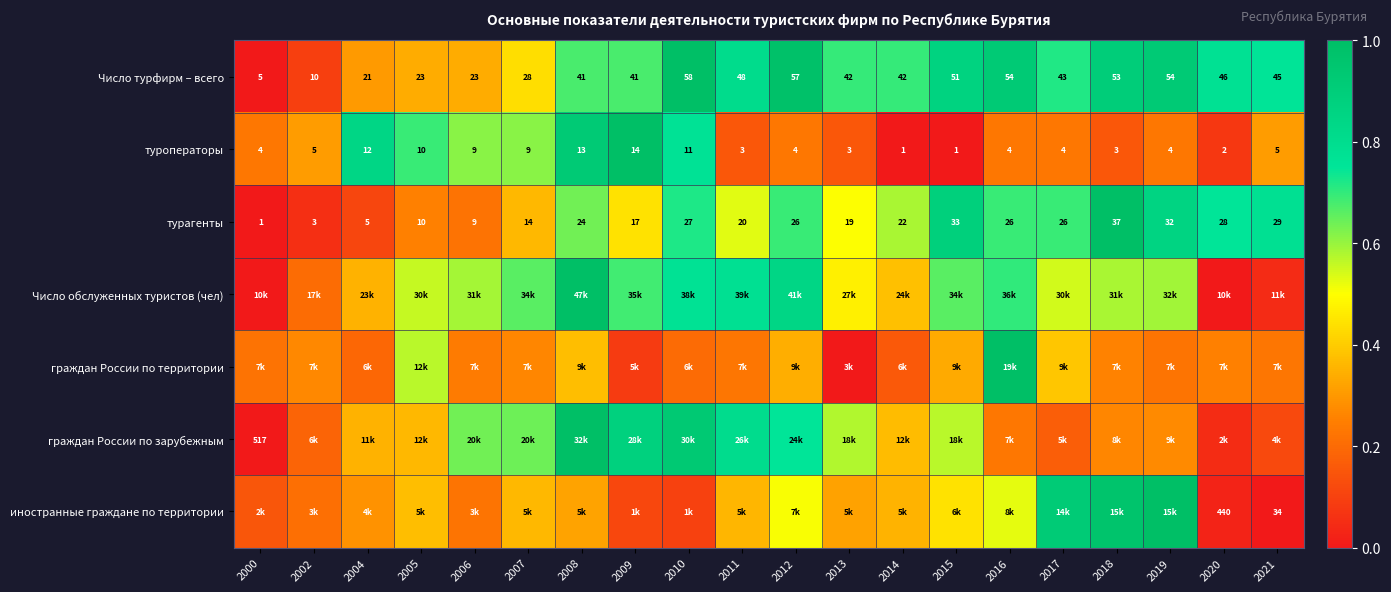

Where is Число обслуженных туристов (чел) nearest to the value 0?

2000